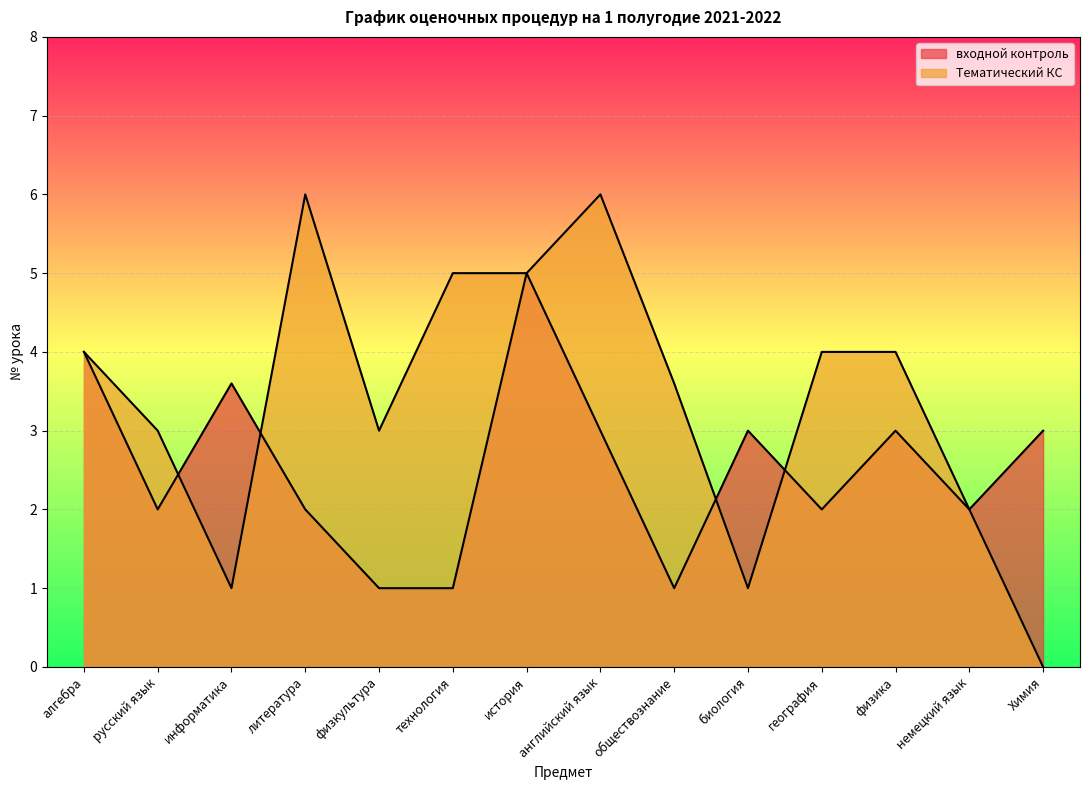

What is the difference between the maximum and minimum values in the Тематический КС series?

6.0